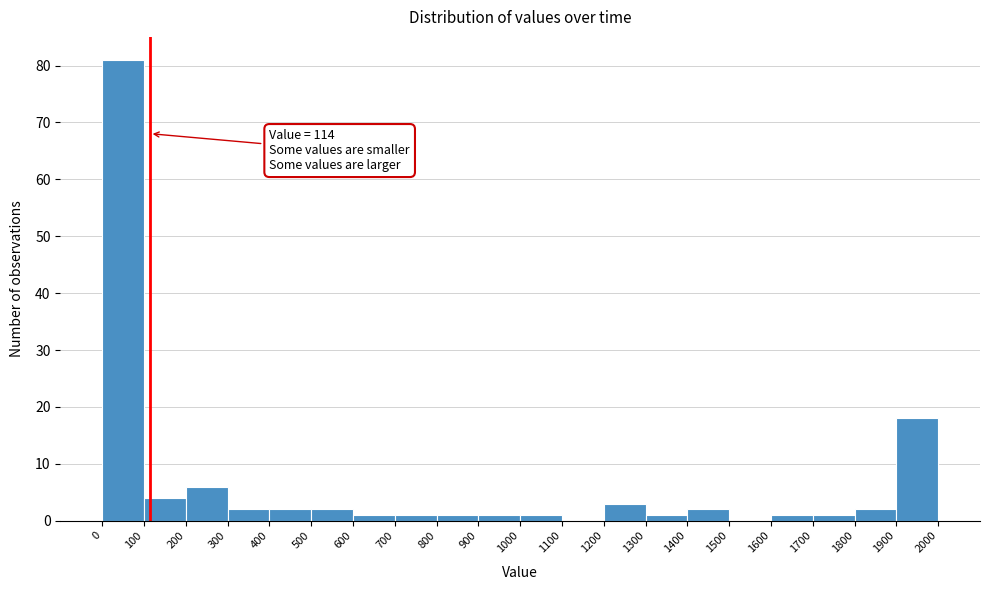

Over which range of the x-axis is the bar tallest?

0 to 100